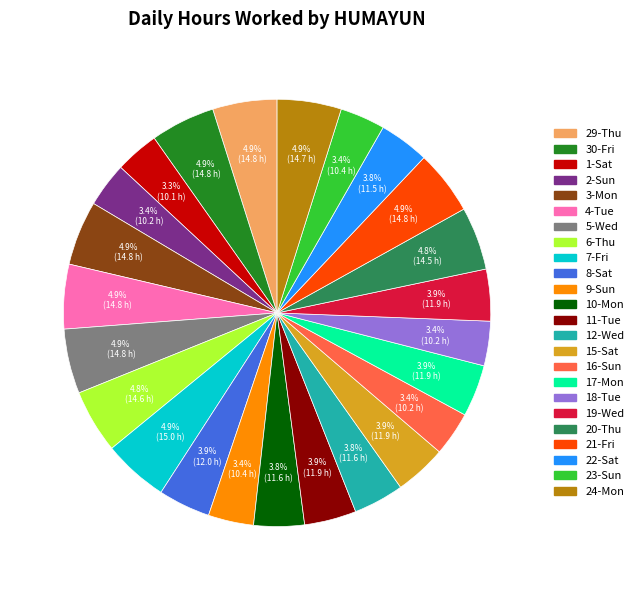

Is there any slice that represents more than half of the pie?

No